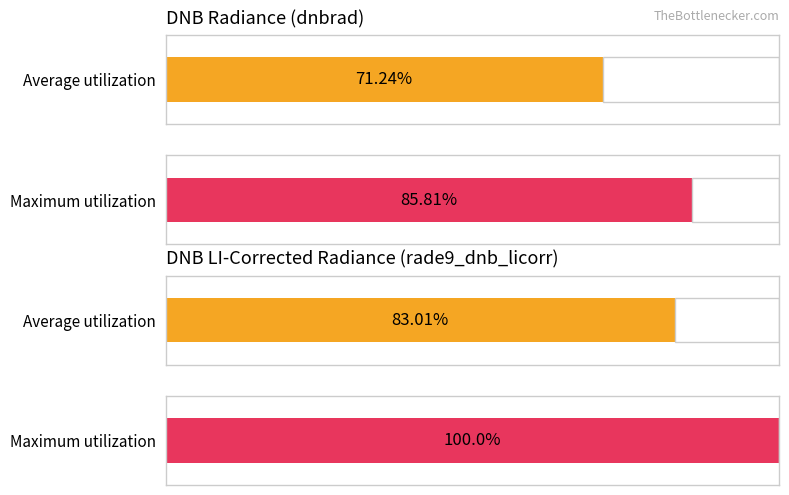

Is the value of dnbrad at 7 greater than the value of rade9_dnb_licorr at 11?

No